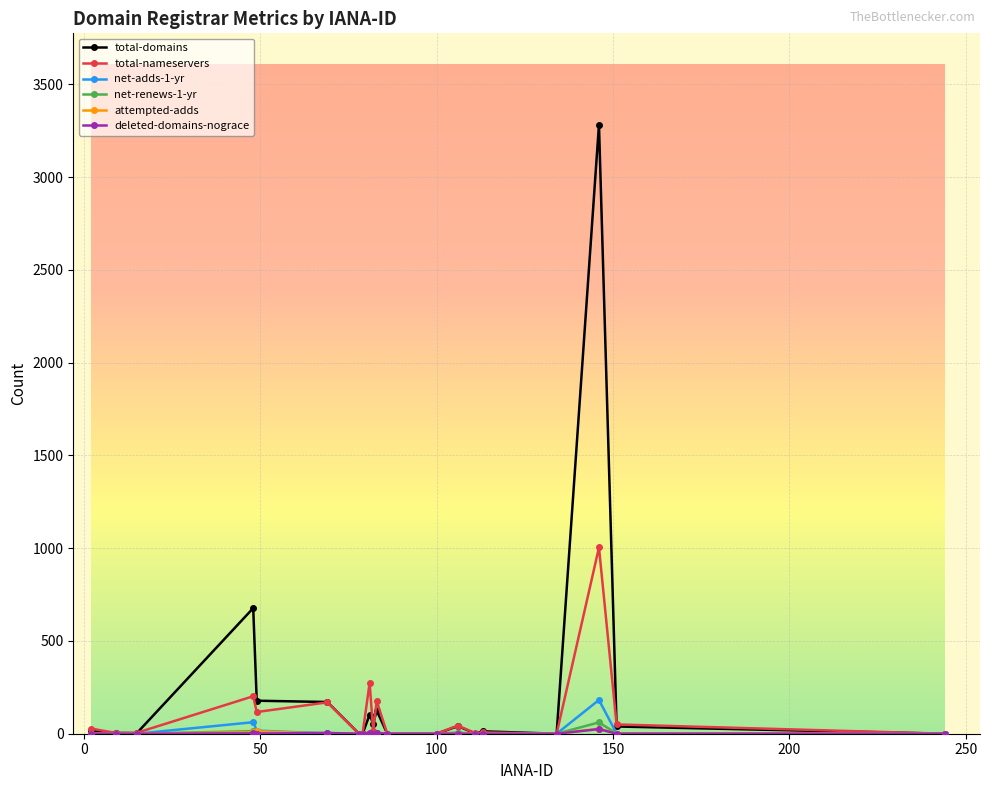

True or false: net-adds-1-yr has more than 1 interior local peaks.

True